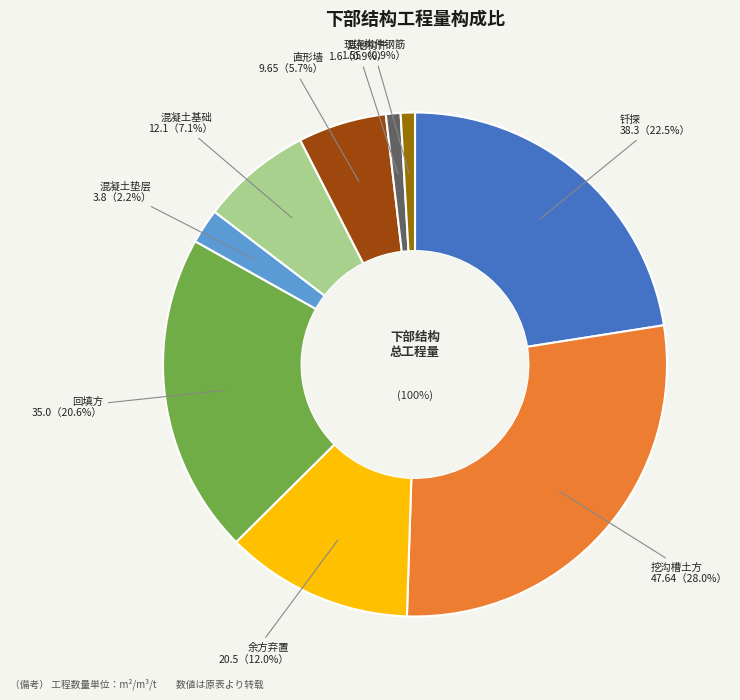

Approximately how many times larger is the value at 直形墙 compared to 钎探?

0.3